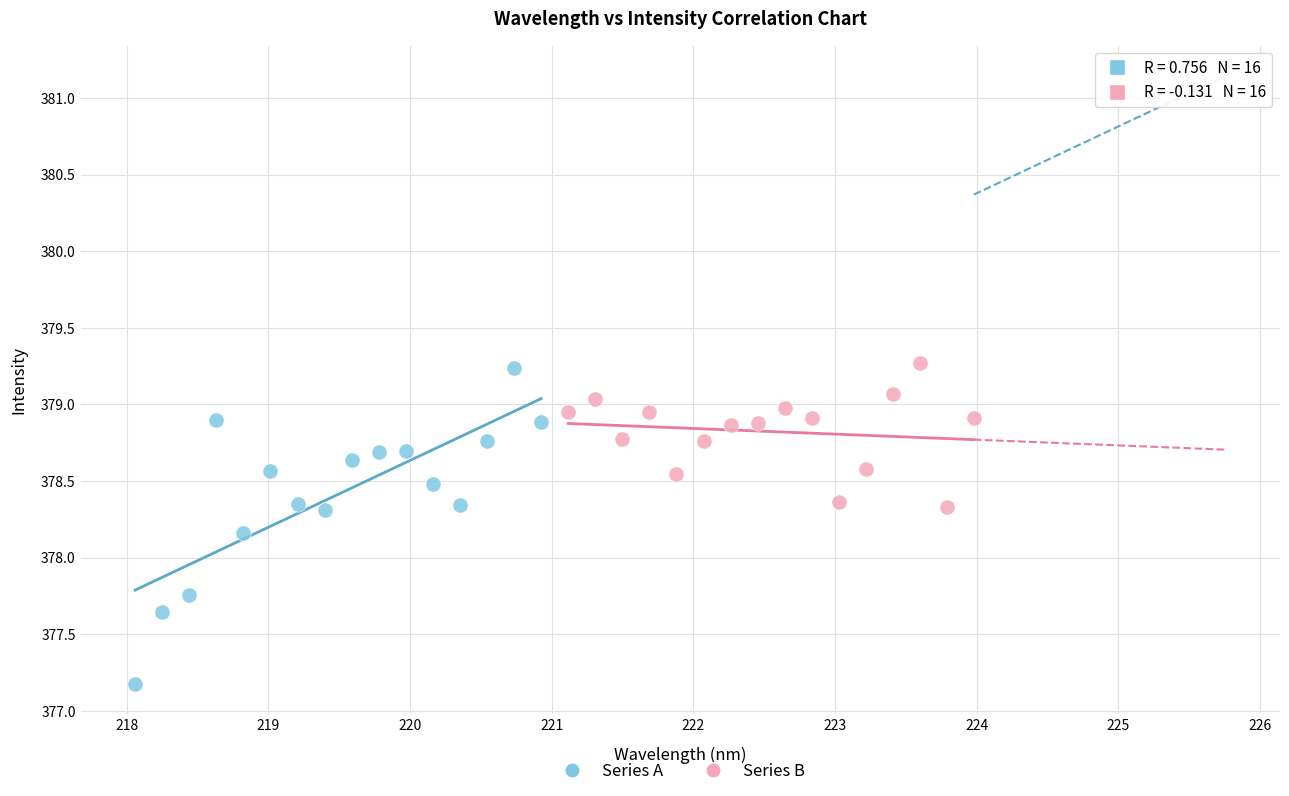

Which series contains the lowest Y value?

Series A